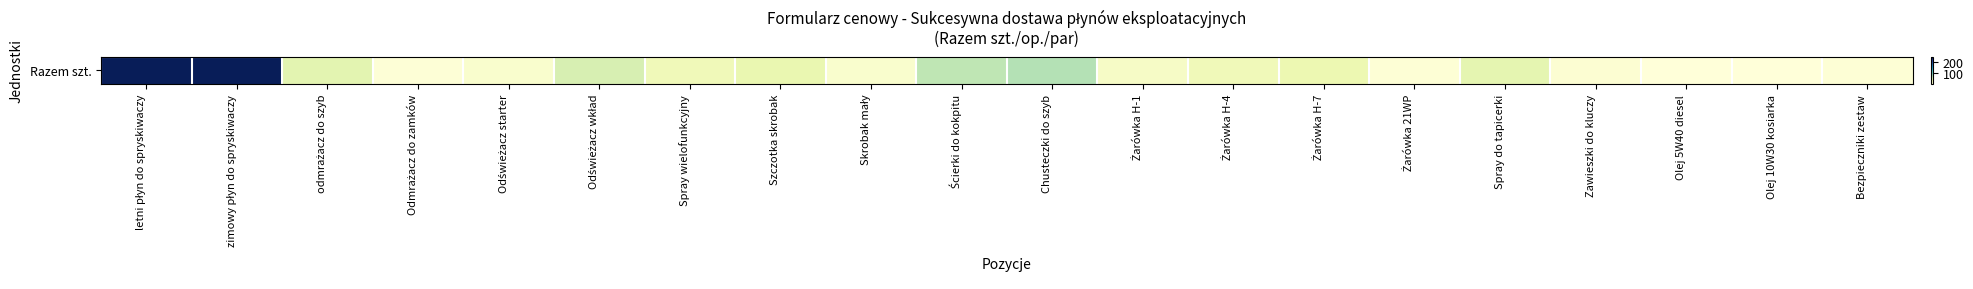

List the labels in order of value, smallest first.

Olej 5W40 diesel, Olej 10W30 kosiarka, Odmrażacz do zamków, Żarówka 21WP, Bezpieczniki zestaw, Zawieszki do kluczy, Odświeżacz starter, Skrobak mały, Żarówka H-1, Spray wielofunkcyjny, Żarówka H-4, Żarówka H-7, Szczotka skrobak, Spray do tapicerki, odmrażacz do szyb, Odświeżacz wkład, Ścierki do kokpitu, Chusteczki do szyb, letni płyn do spryskiwaczy, zimowy płyn do spryskiwaczy